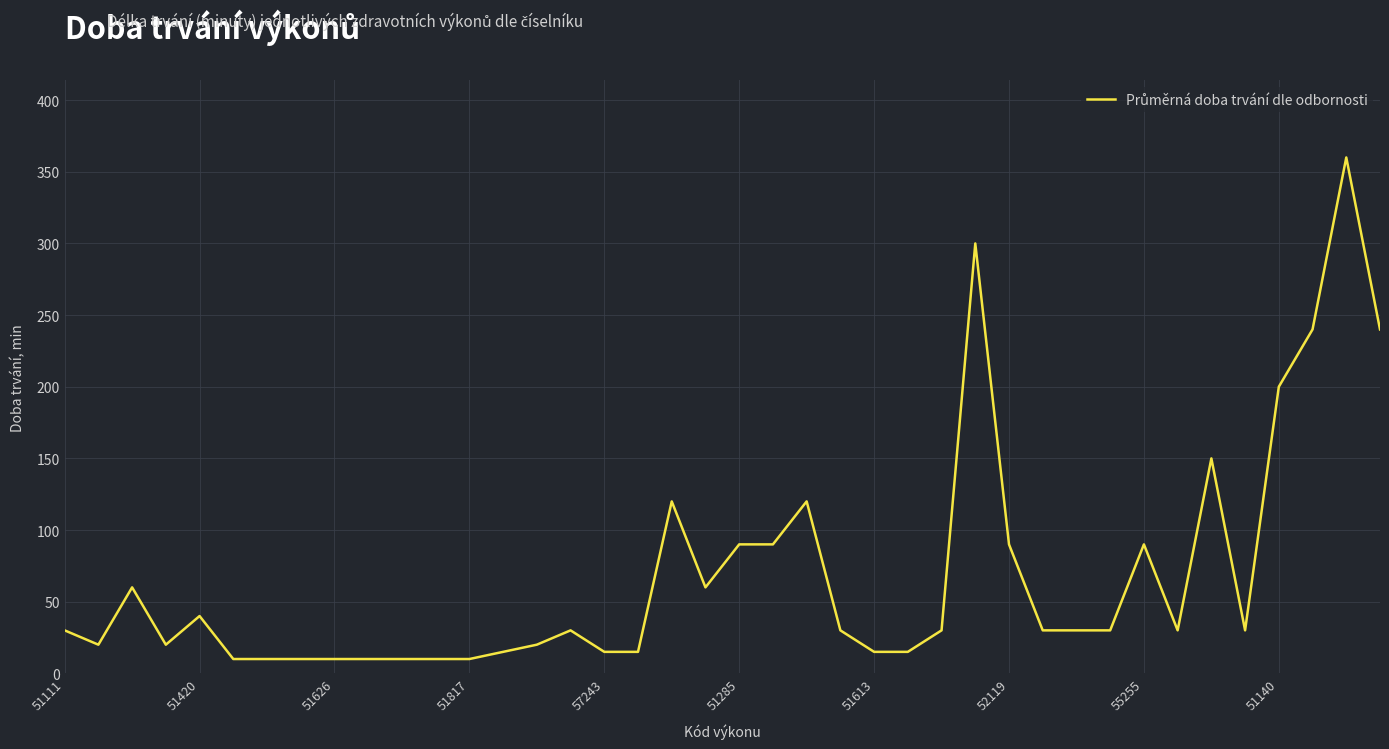

What is the difference between the maximum and minimum values?

350